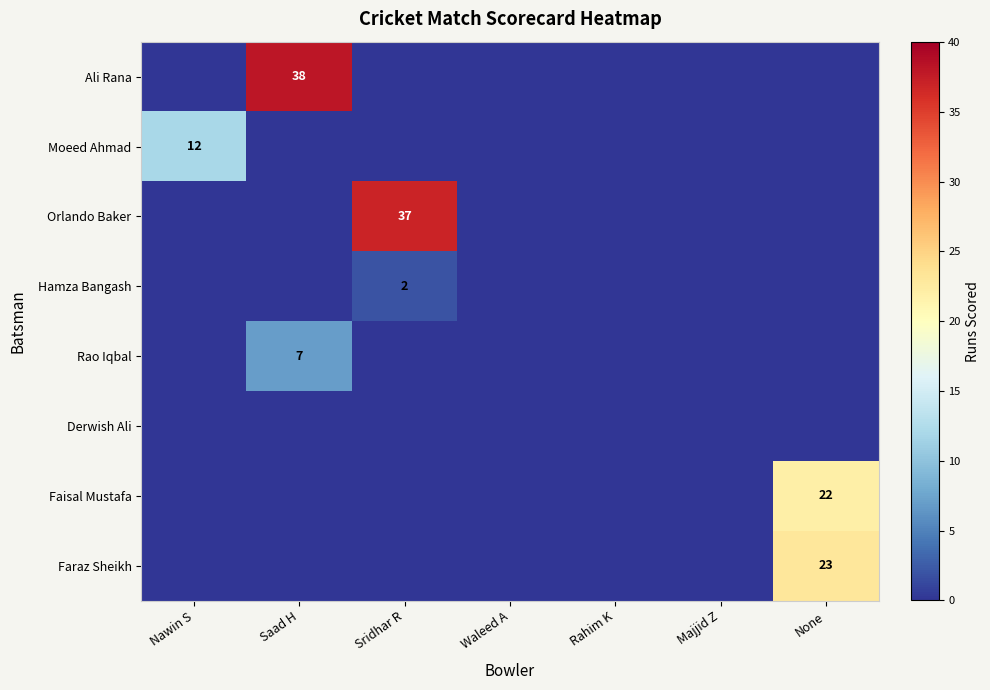

Is it true that Orlando Baker equals 37 at Sridhar R?

True